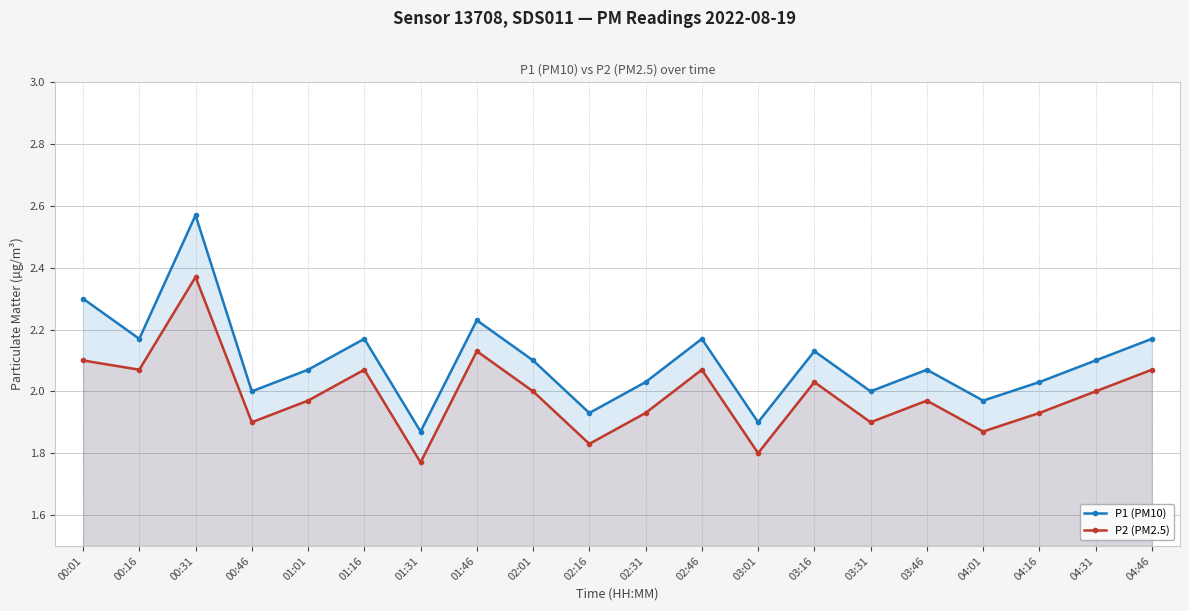

Which series has the largest range (max minus min)?

P1 (PM10)